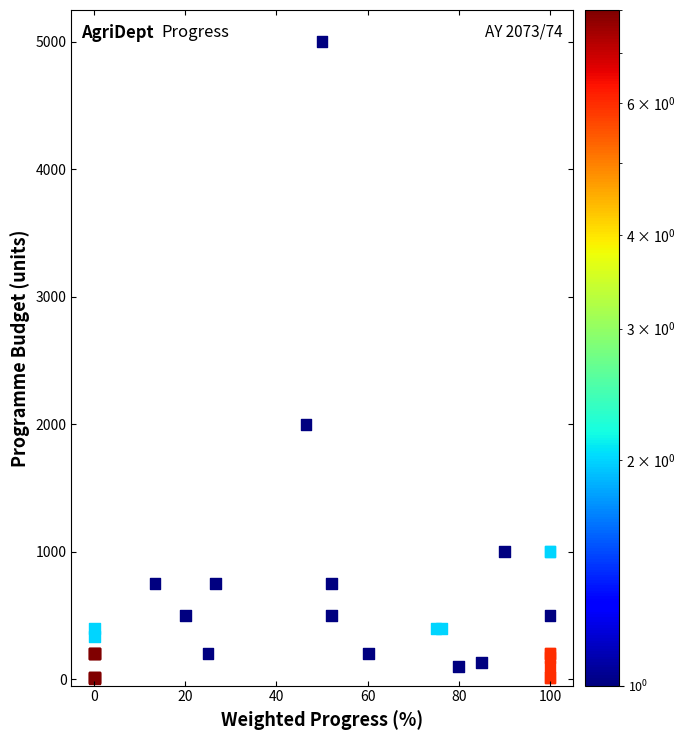

What Y value in the scatter plot is closest to 2503?

2000.0